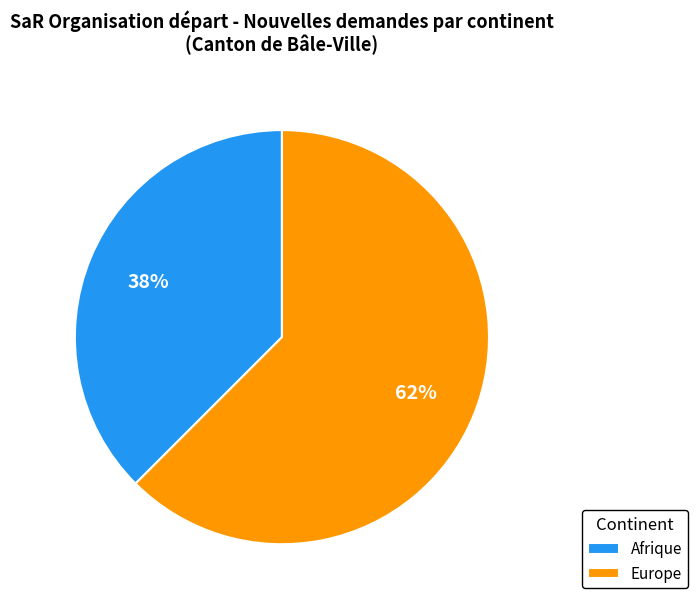

Count the number of slices in the pie.

2